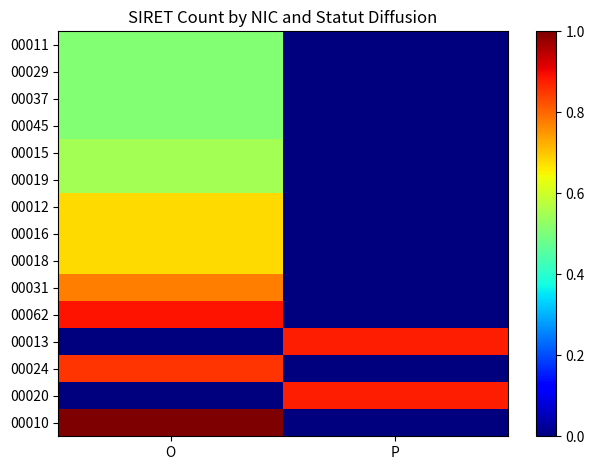

Reading right to left, extract all data points from this chart.

00011: P=0.0	O=0.5
00029: P=0.0	O=0.5
00037: P=0.0	O=0.5
00045: P=0.0	O=0.5
00015: P=0.0	O=0.5
00019: P=0.0	O=0.5
00012: P=0.0	O=0.7
00016: P=0.0	O=0.7
00018: P=0.0	O=0.7
00031: P=0.0	O=0.8
00062: P=0.0	O=0.9
00013: P=0.9	O=0.0
00024: P=0.0	O=0.9
00020: P=0.9	O=0.0
00010: P=0.0	O=1.0